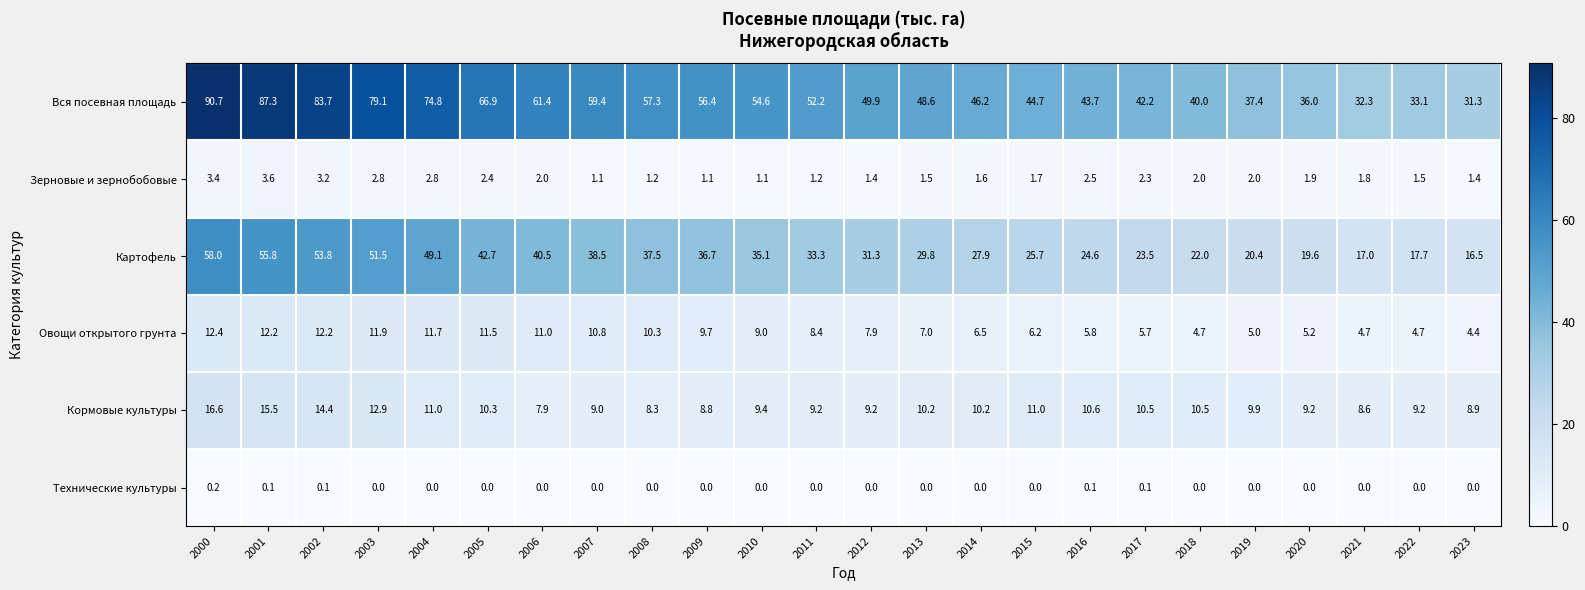

The Картофель series shows 16.5 at 2023. True or false?

True